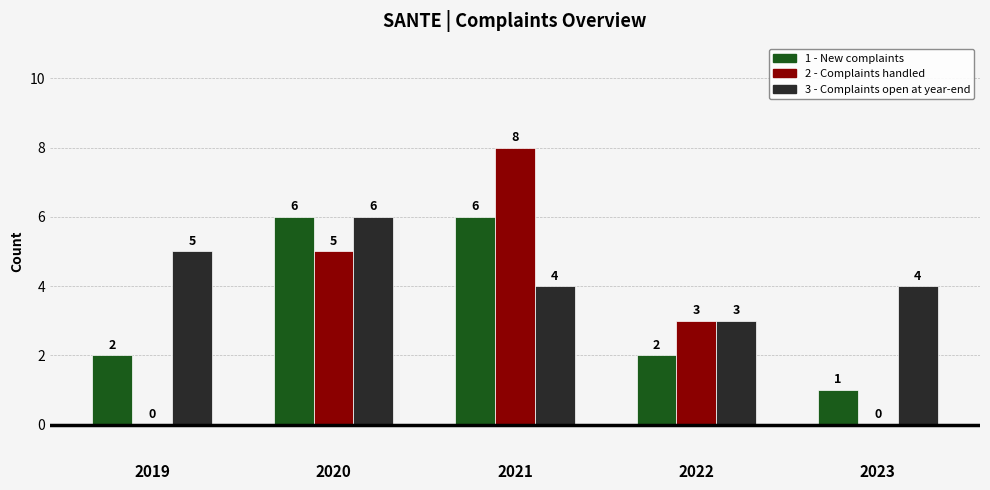

Are the bars grouped side by side (vs. stacked)?

Yes